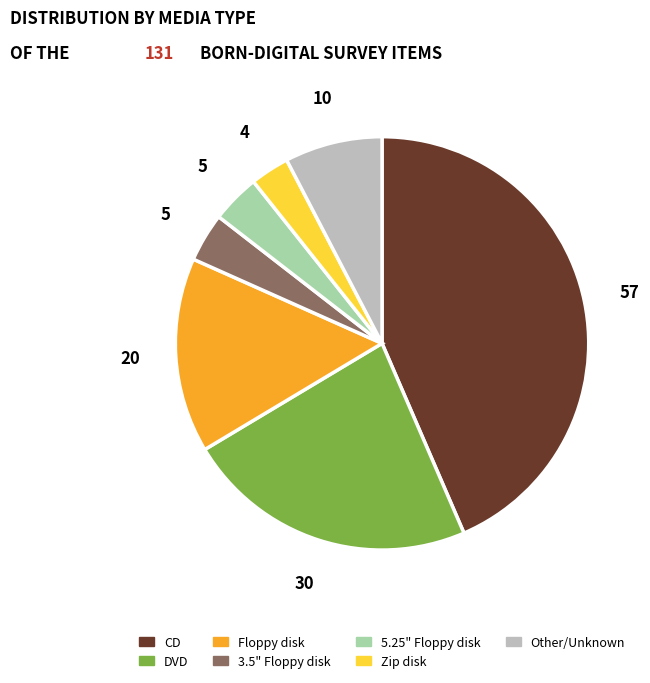

Is there a majority slice in this chart?

No